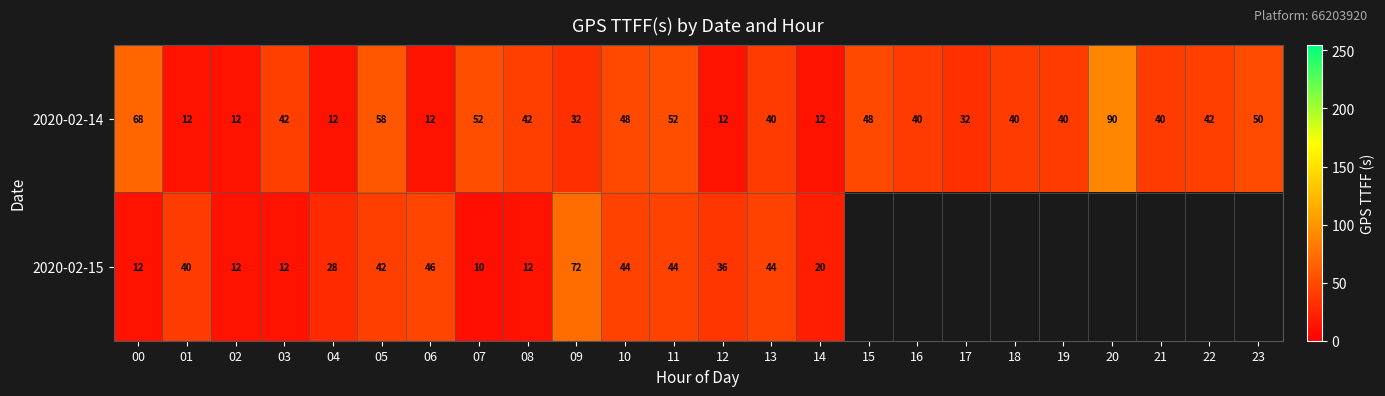

What is the lowest value of the 2020-02-14 series?

12